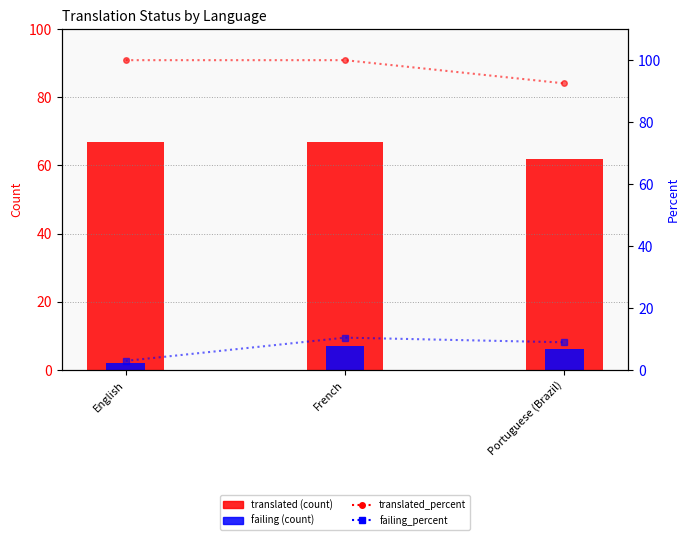

List the series in order of their peak value, lowest first.

failing, failing_percent, translated, translated_percent